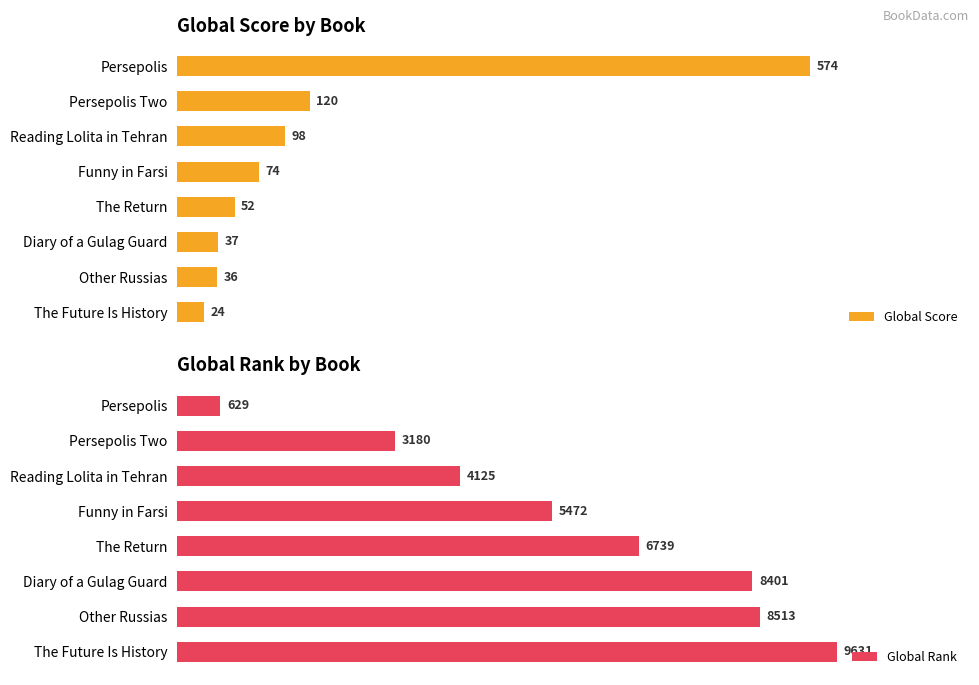

What is the sum of all Global Score values?

1015